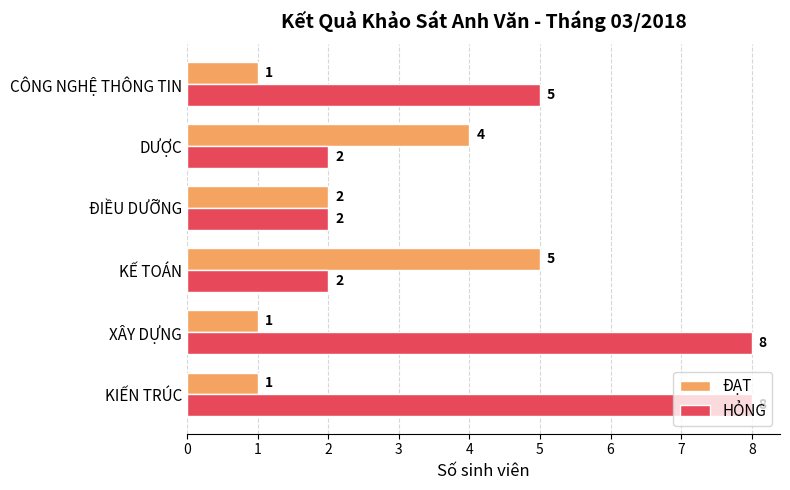

Is it true that ĐẠT equals 1 at XÂY DỰNG?

True